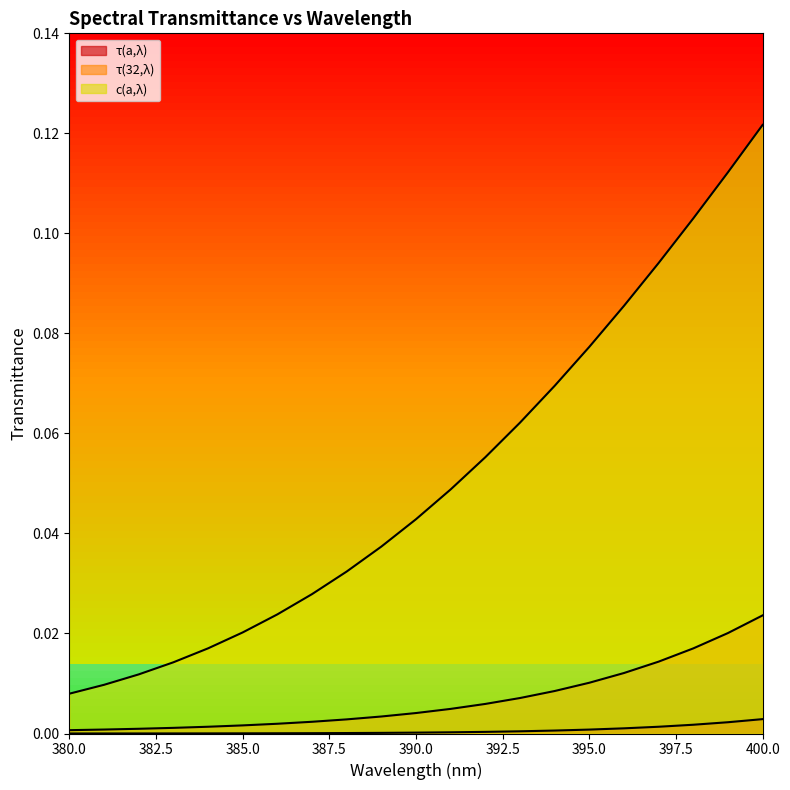

At which label does τ(32,λ) reach its minimum?

380